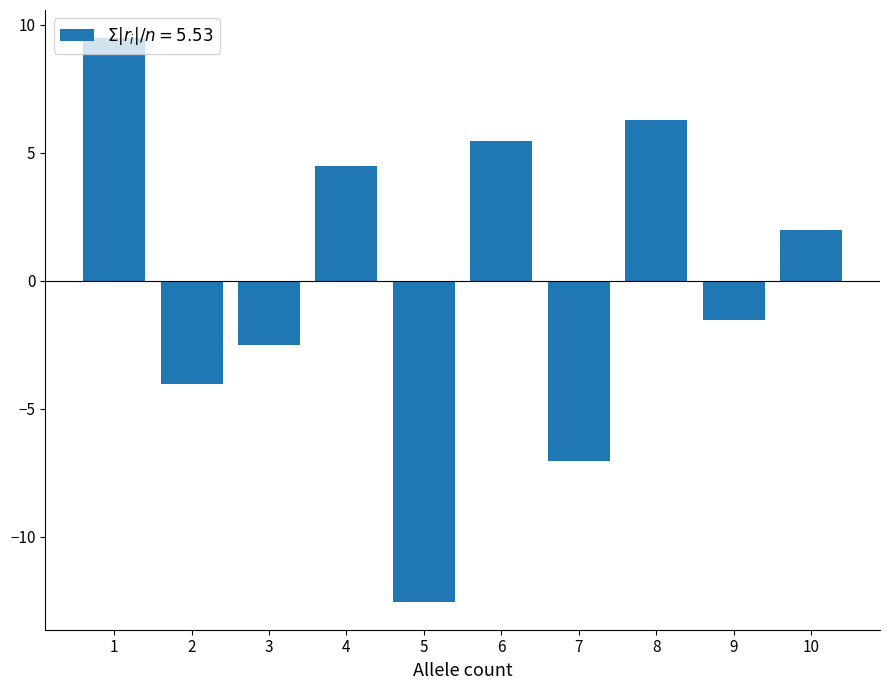

Is it true that the value at 8 is 3.1?

False